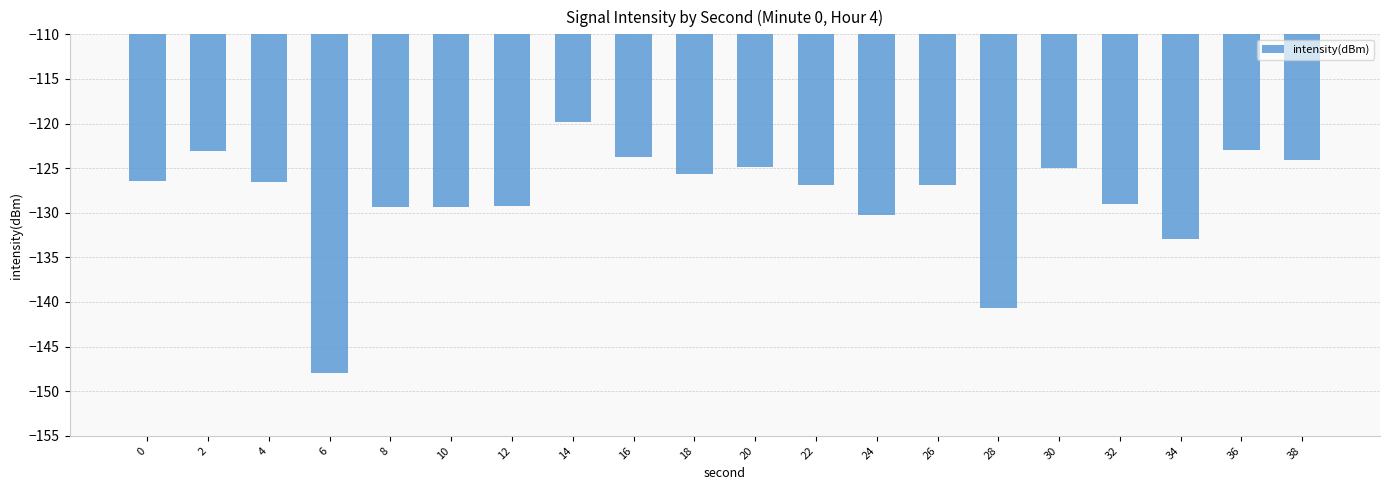

What is the difference between the maximum and second lowest values?

20.9